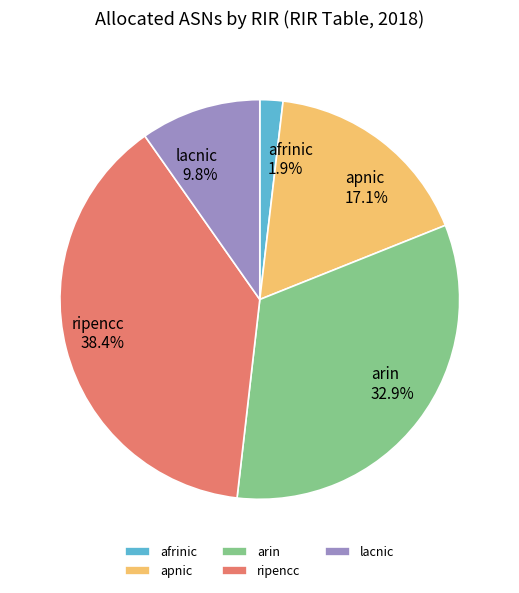

Which has a higher value, arin or afrinic?

arin